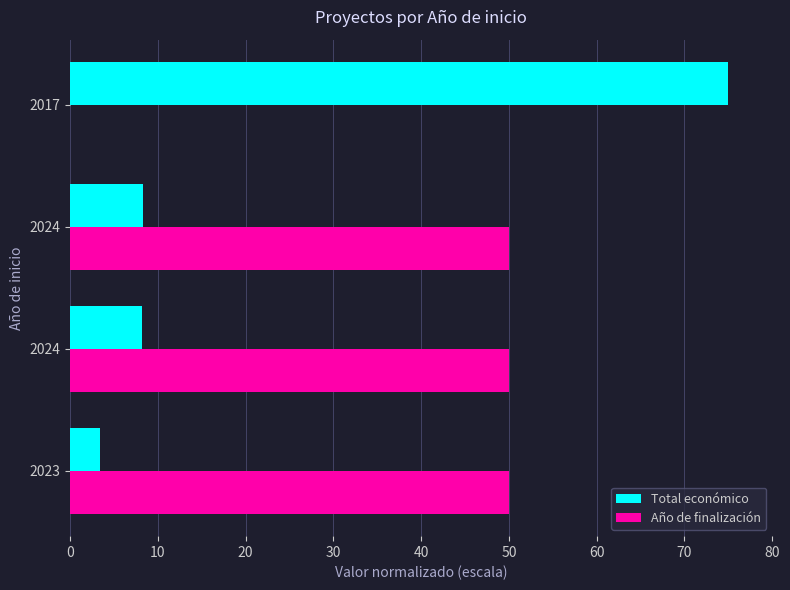

Which label corresponds to the largest value in the chart?

2017